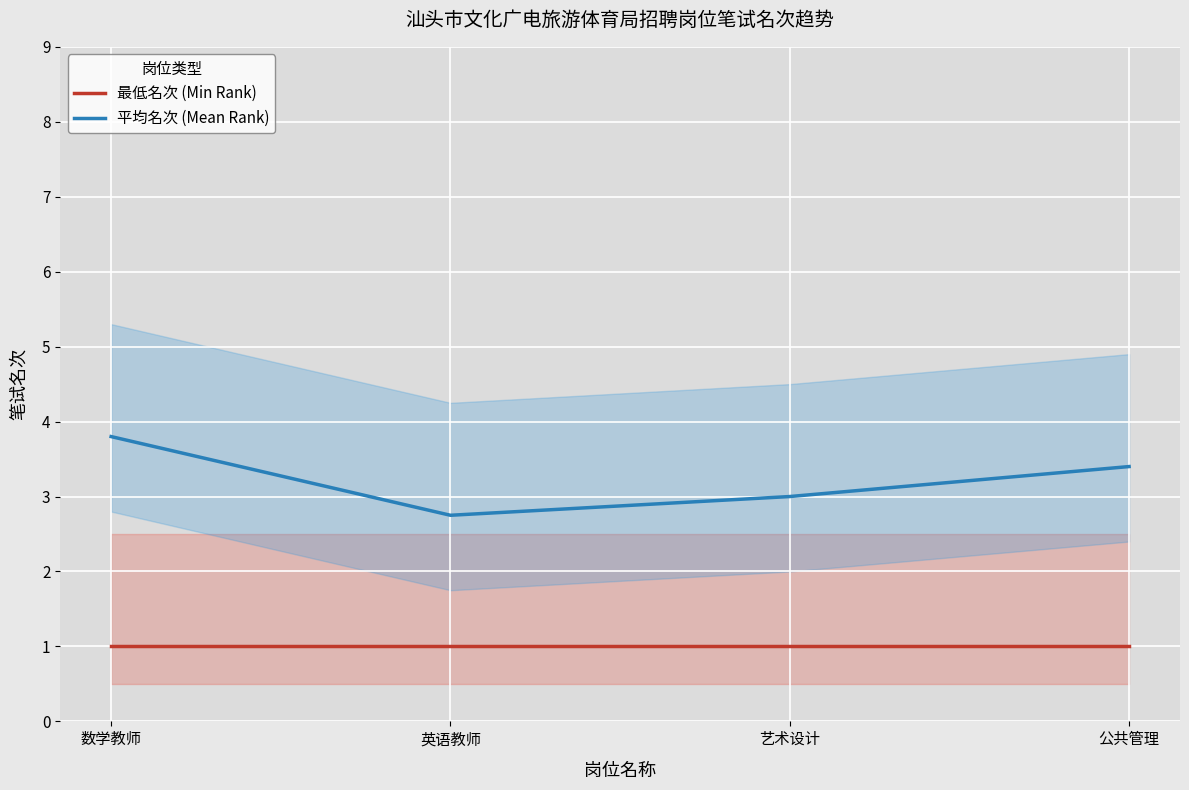

True or false: 最低名次 (Min Rank) has more than 0 points higher than both neighbors.

False